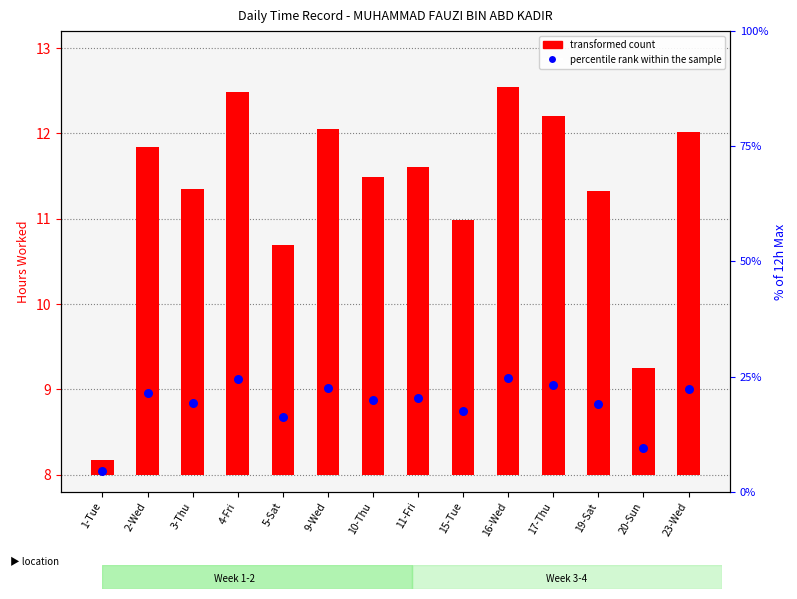

What are all the series names shown in the legend?

transformed count, percentile rank within the sample